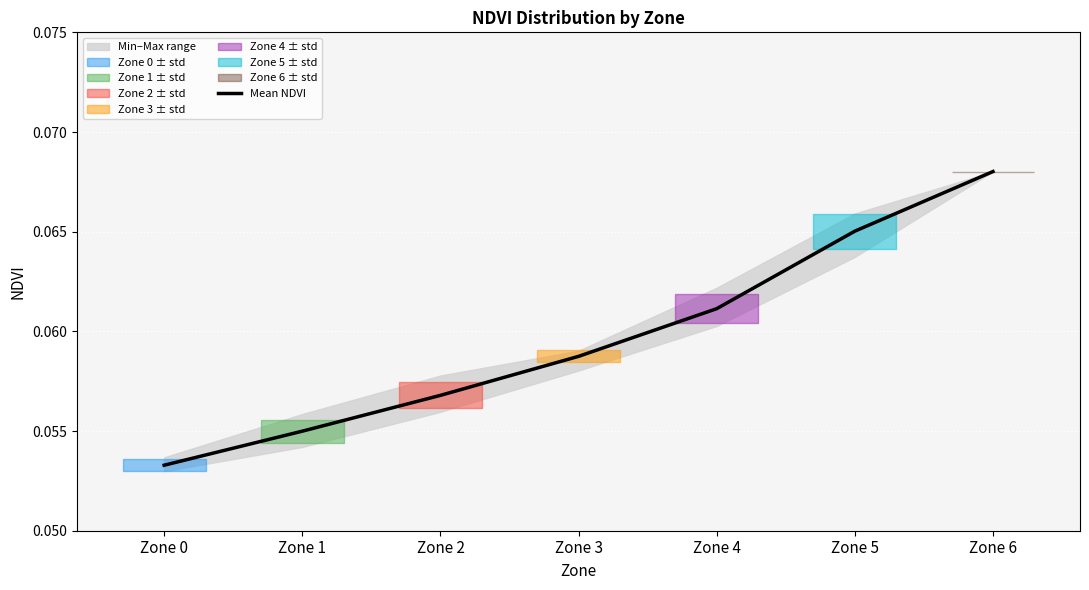

At which category does the chart reach its minimum across all series?

Zone 0